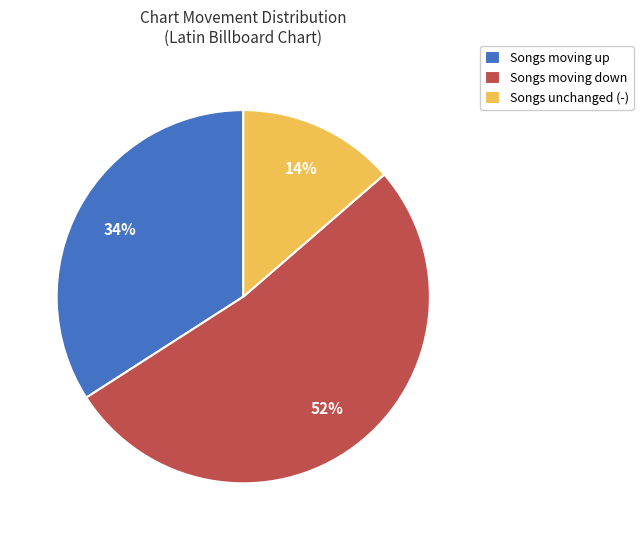

Which slice represents more than half of the pie?

Songs moving down